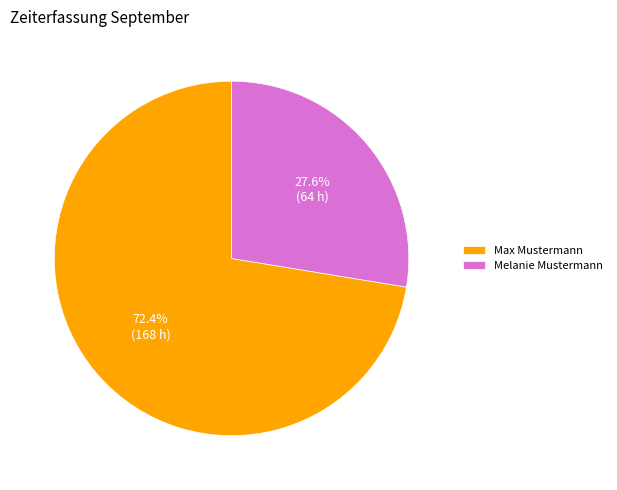

Between Max Mustermann and Melanie Mustermann, which is larger?

Max Mustermann